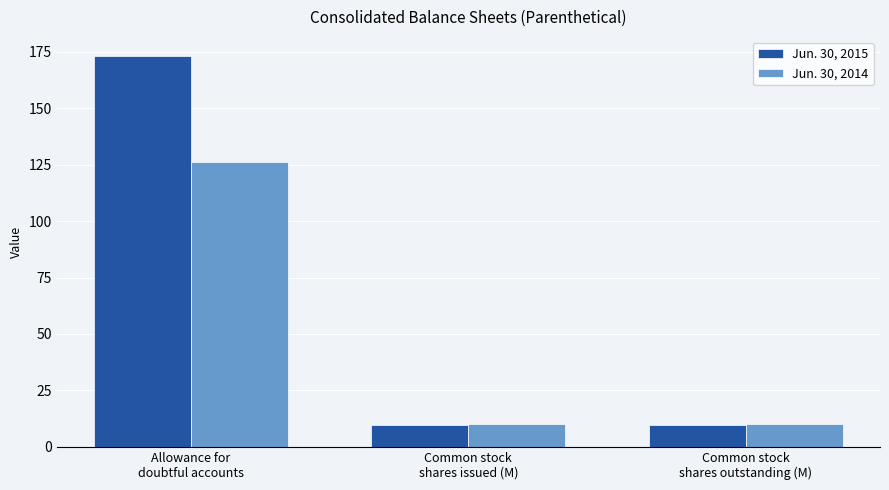

What value does the Jun. 30, 2014 series have at Allowance for
doubtful accounts?

126.0